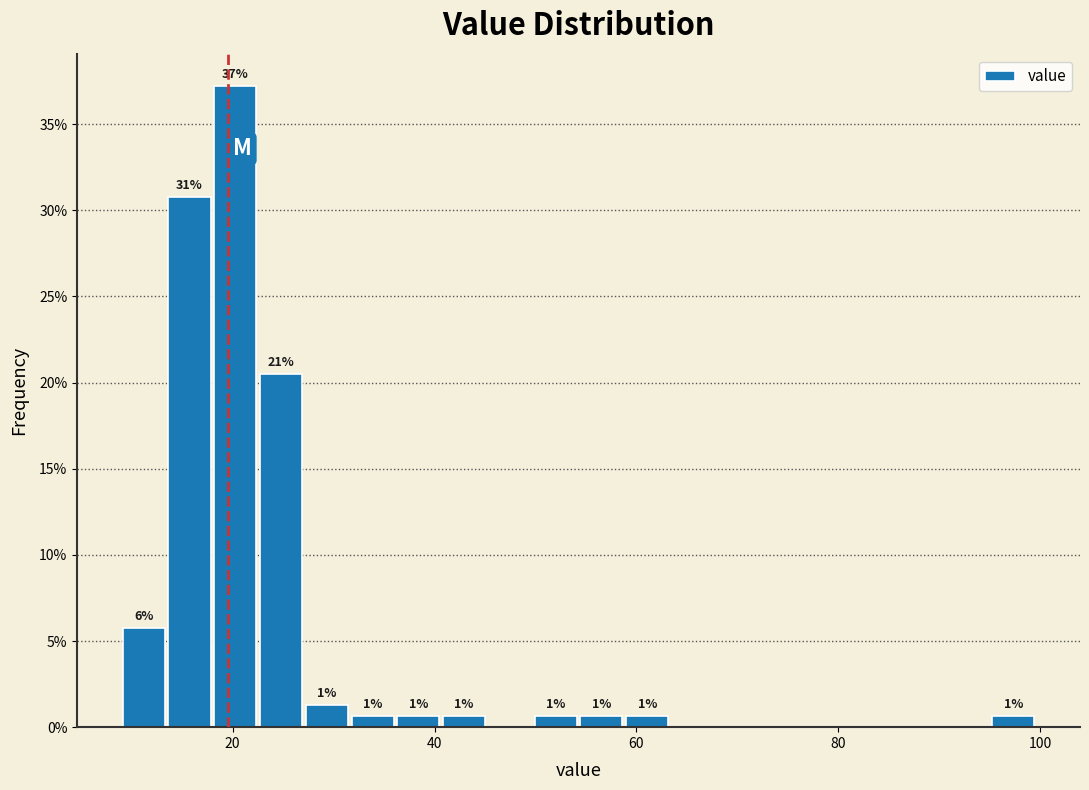

Around what value on the x-axis is the tallest bar? Give the approximate position of its centre, as read against the axis.

20